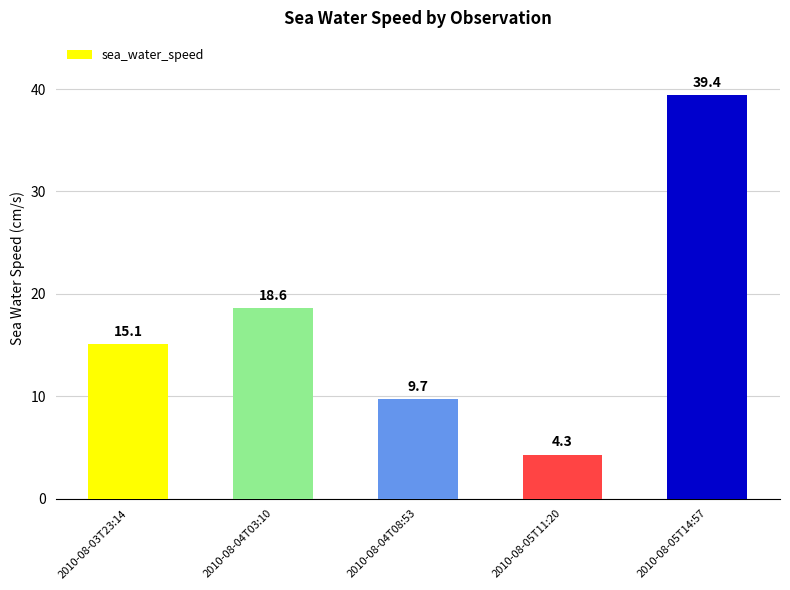

The value at 2010-08-03T23:14 is 15.1. True or false?

True